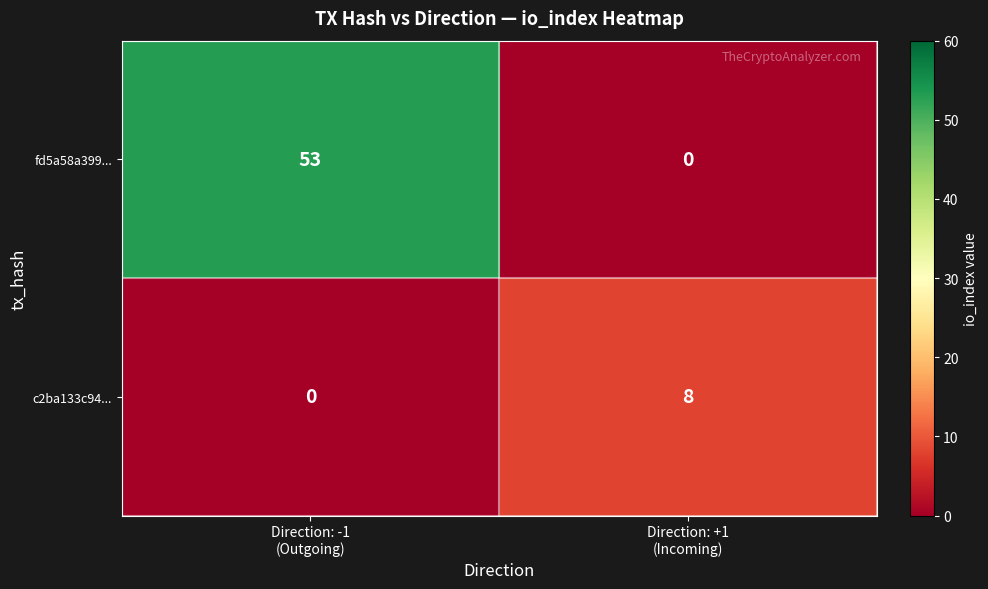

What is the difference between the maximum and minimum values in the fd5a58a399... series?

53